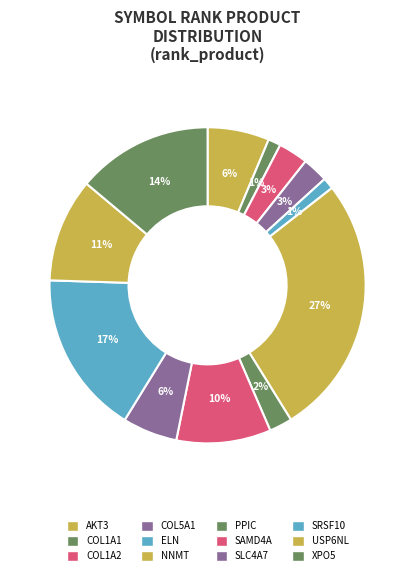

What is the largest slice in the pie chart?

NNMT